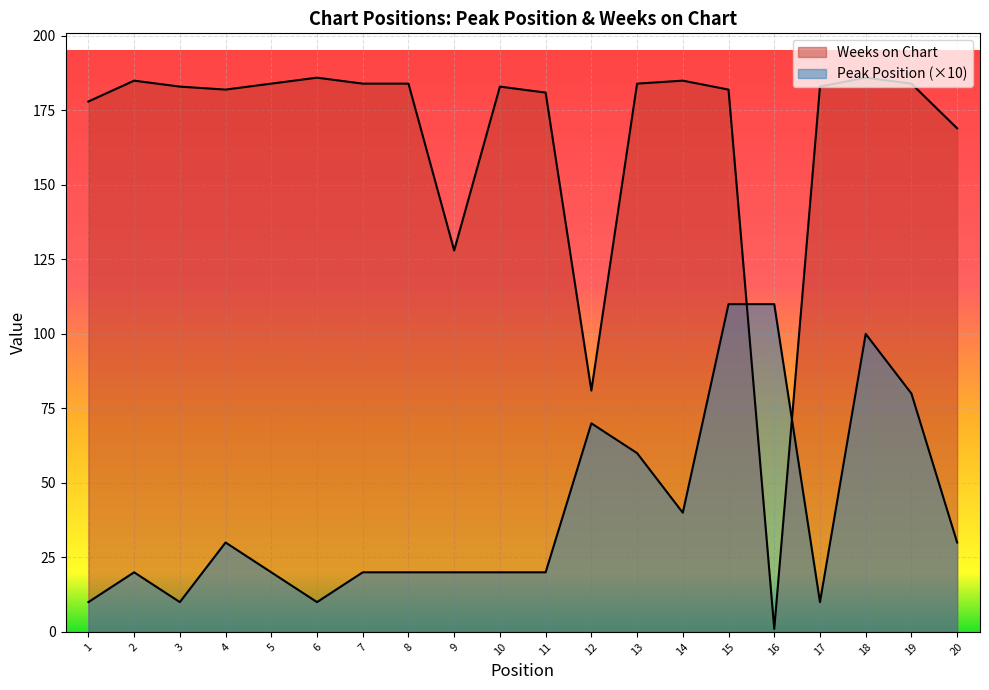

Rank the series by their average value, from highest to lowest.

Weeks on Chart, Peak Position